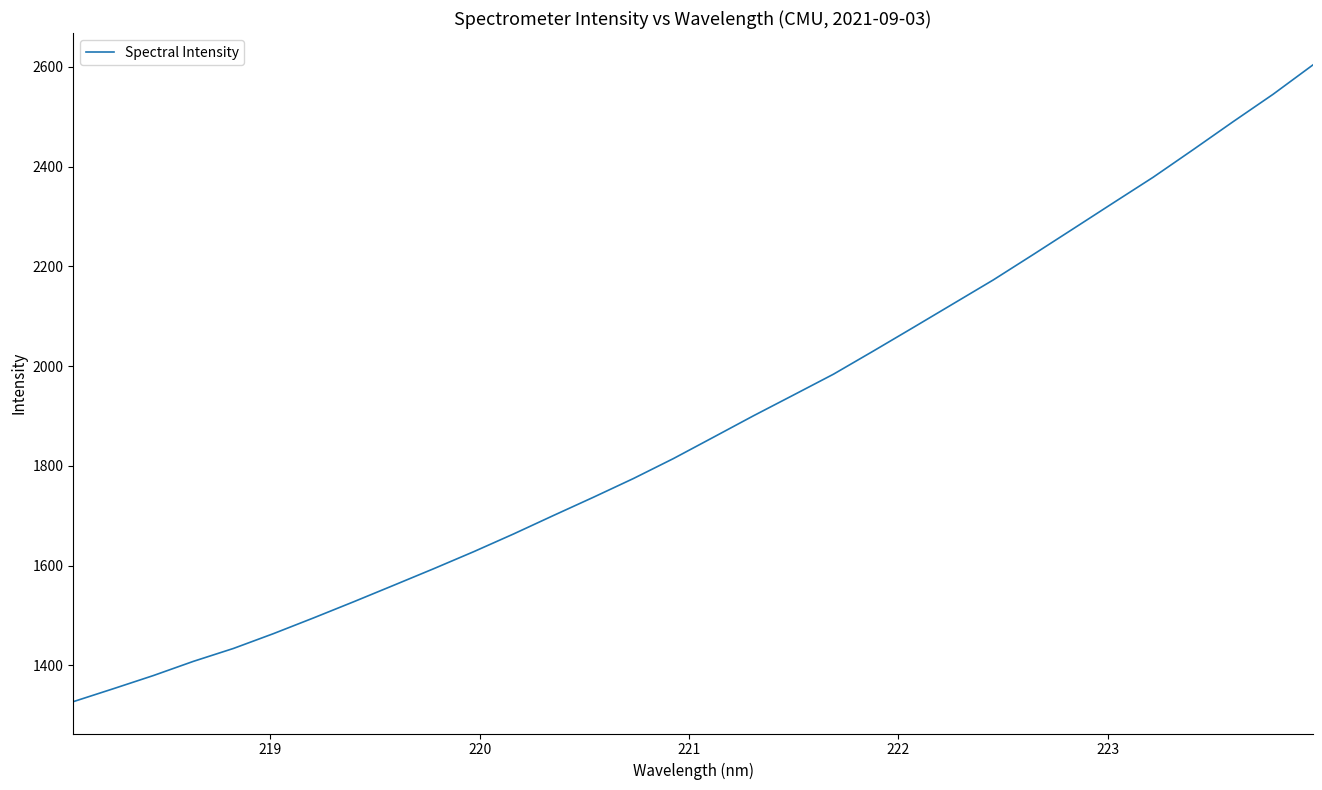

What is the difference between the maximum and minimum values?

1276.5